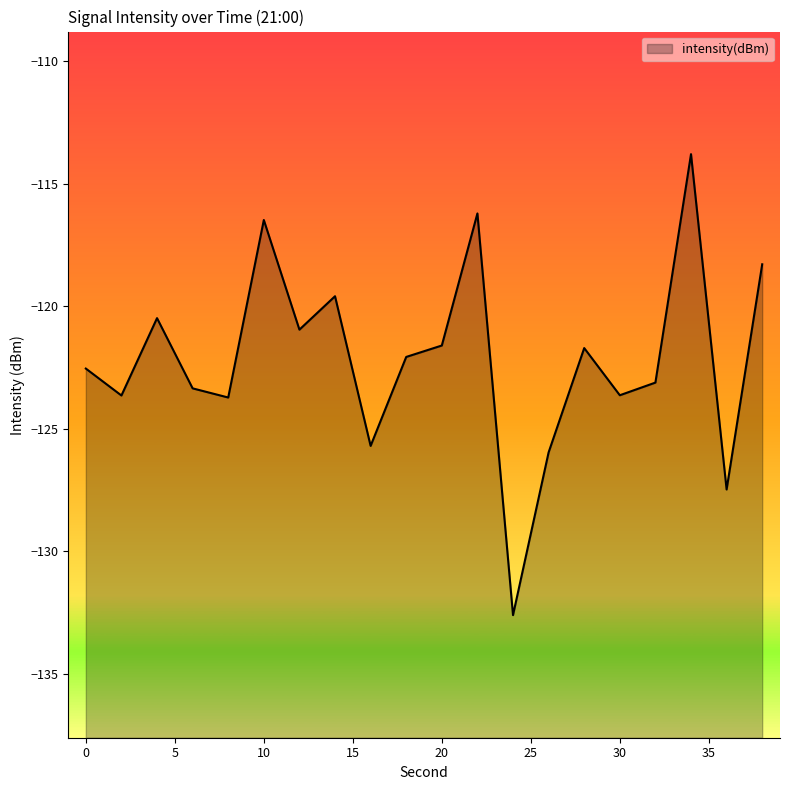

List the labels in order of value, largest first.

34, 22, 10, 38, 14, 4, 12, 20, 28, 18, 0, 32, 6, 30, 2, 8, 16, 26, 36, 24